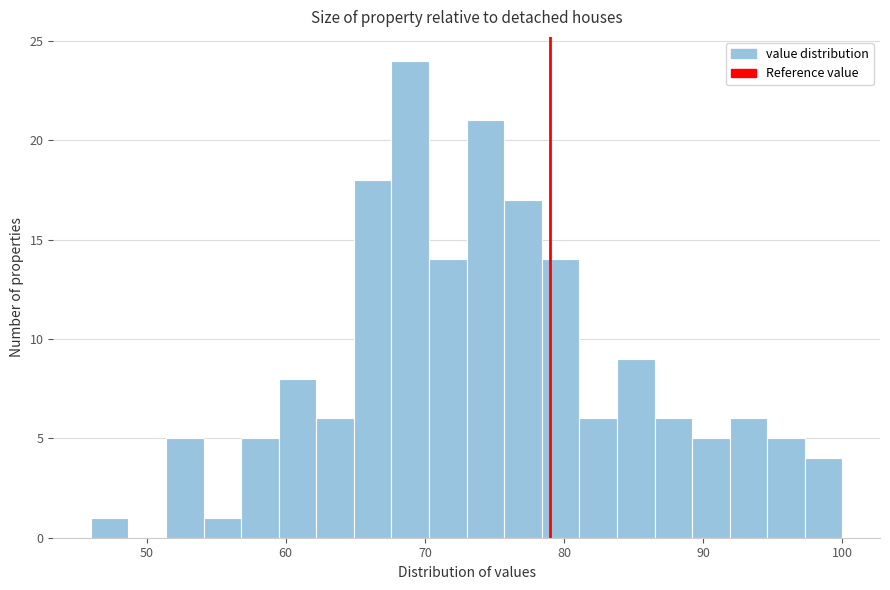

Around what value on the x-axis is the tallest bar? Give the approximate position of its centre, as read against the axis.

69